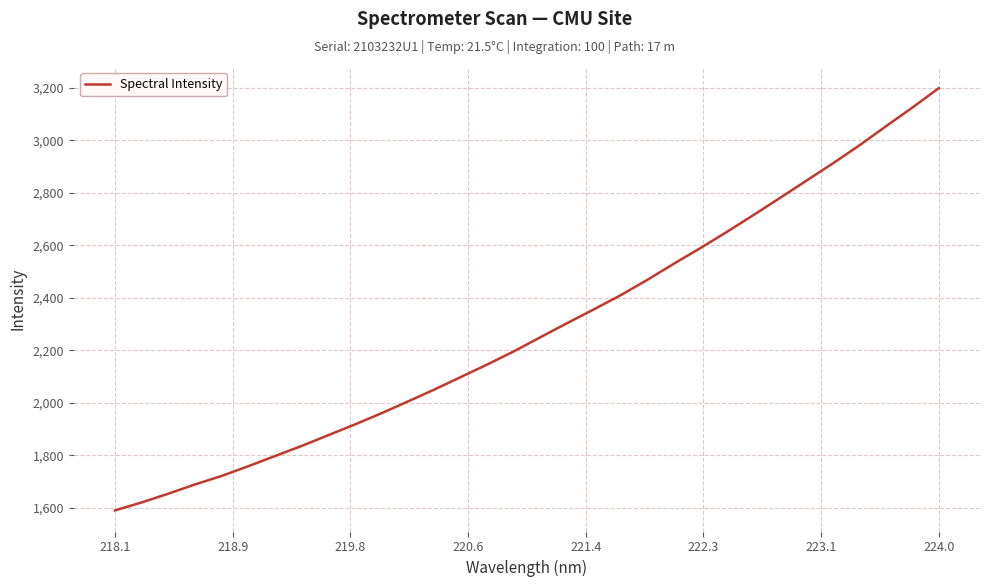

What is the smallest value displayed?

1589.7